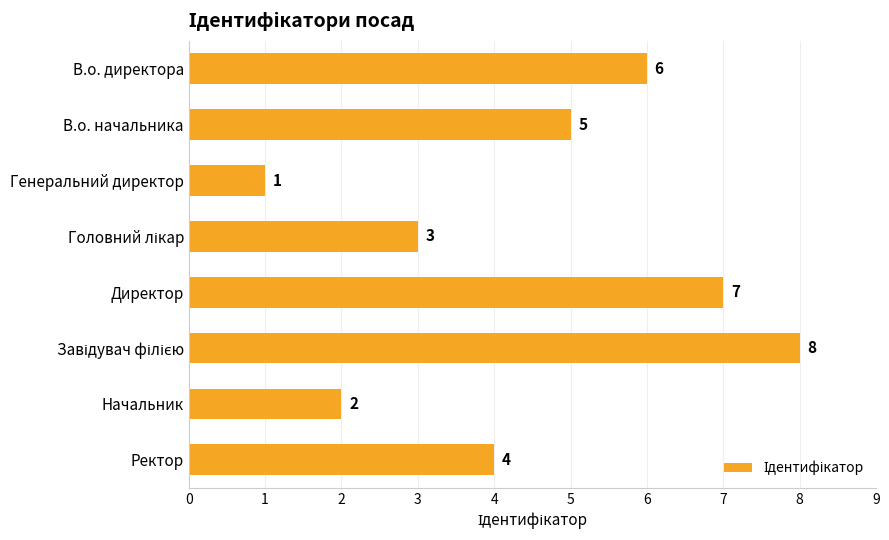

What is the difference between the maximum and minimum values?

7